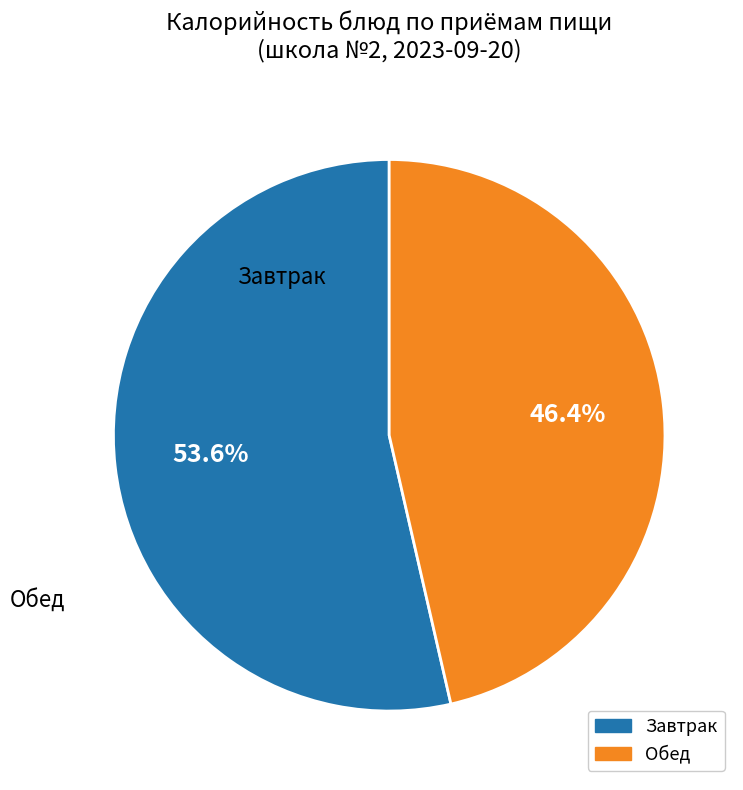

Is there a majority slice in this chart?

Yes